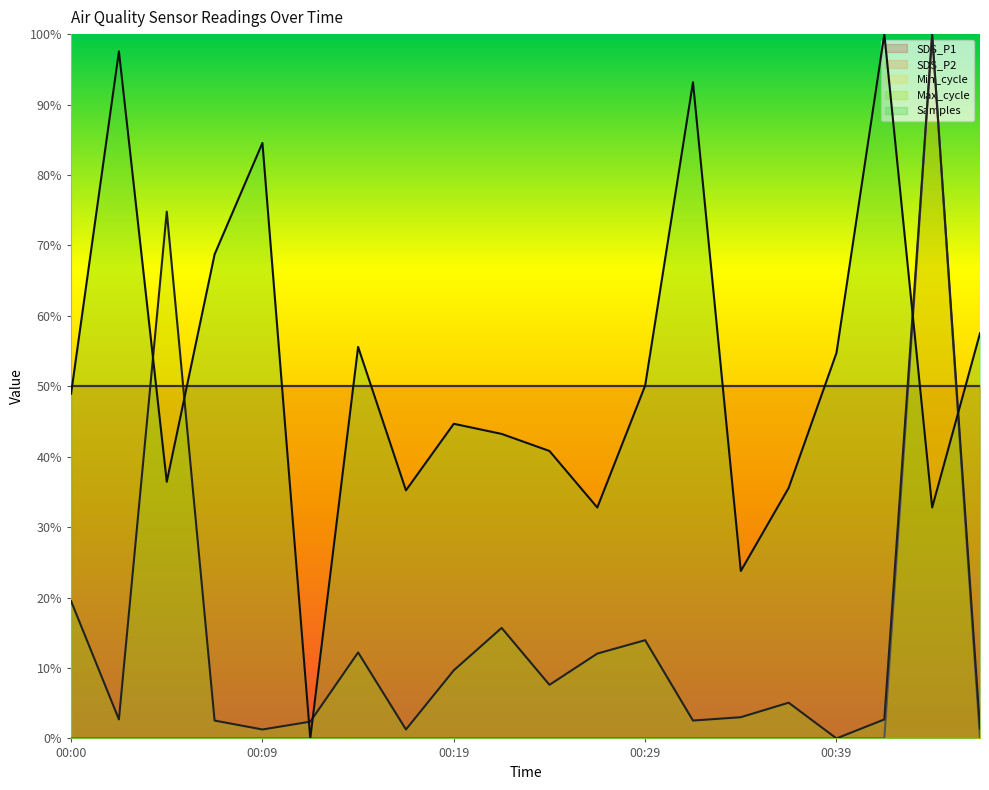

True or false: Max_cycle has a value of 1.4 at 00:44.

False